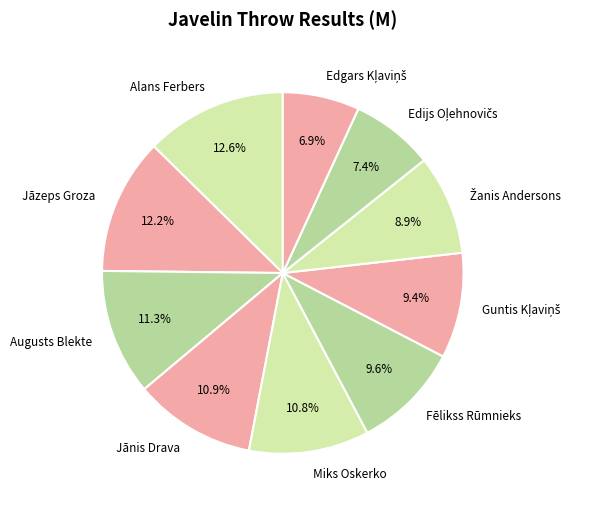

Does any single category account for the majority?

No